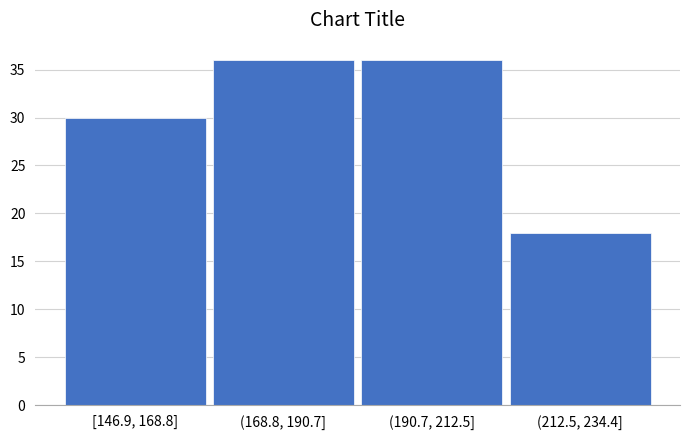

Reading left to right, transcribe all the data shown in this chart.

[146.9, 168.8]=30	(168.8, 190.7]=36	(190.7, 212.5]=36	(212.5, 234.4]=18